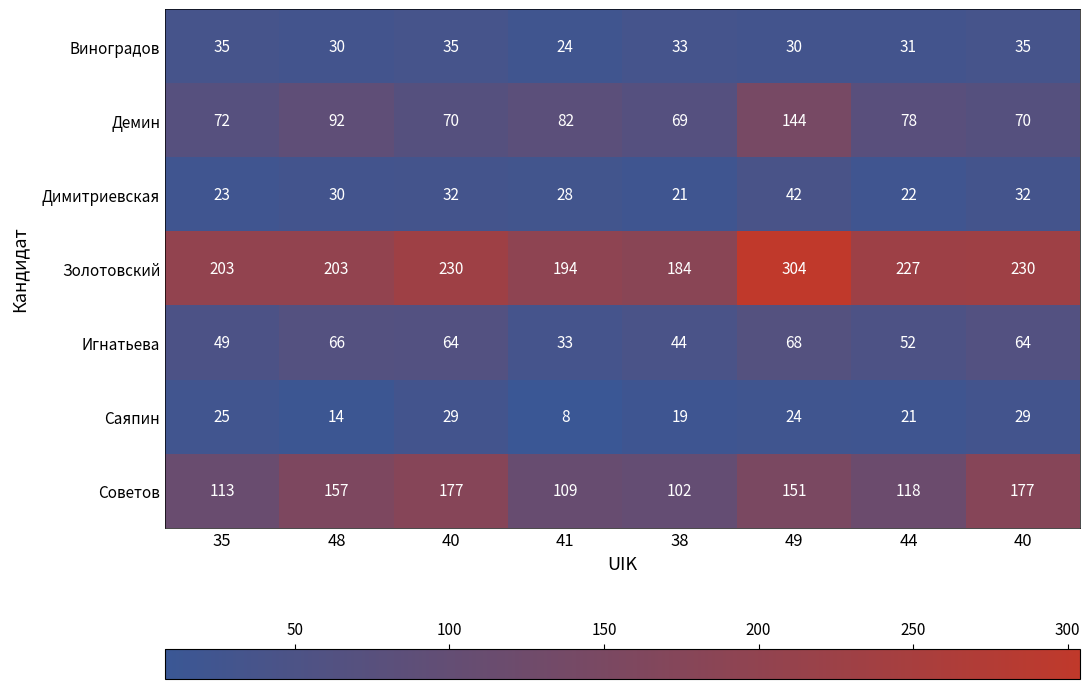

How many data points in Игнатьева are less than 64?

4